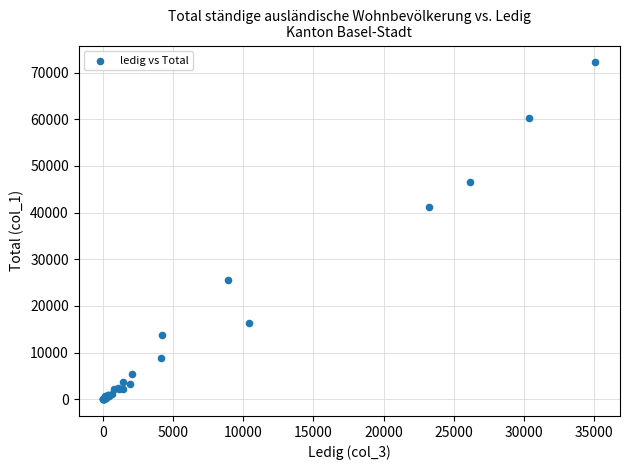

What Y value in the scatter plot is closest to 36115?

41143